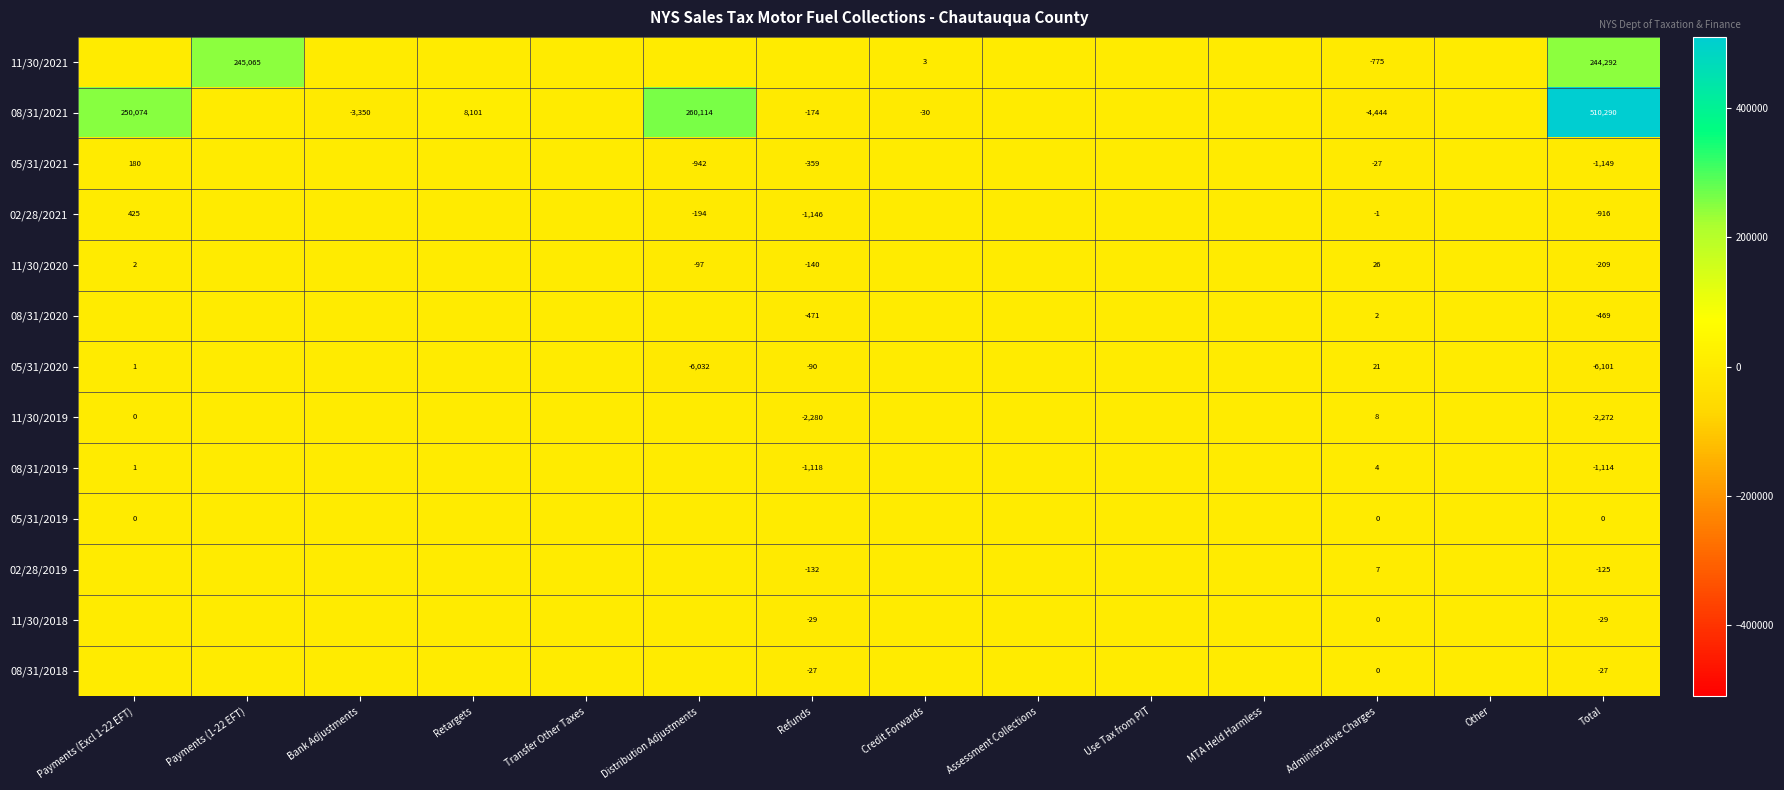

The 11/30/2018 series shows -29 at Total. True or false?

True